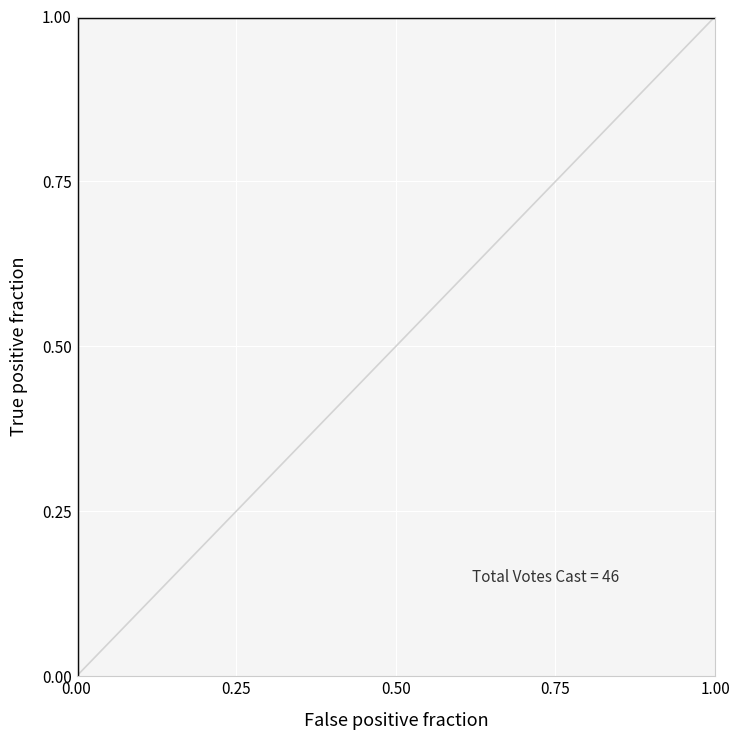

Is this an area chart (filled region under the line)?

No